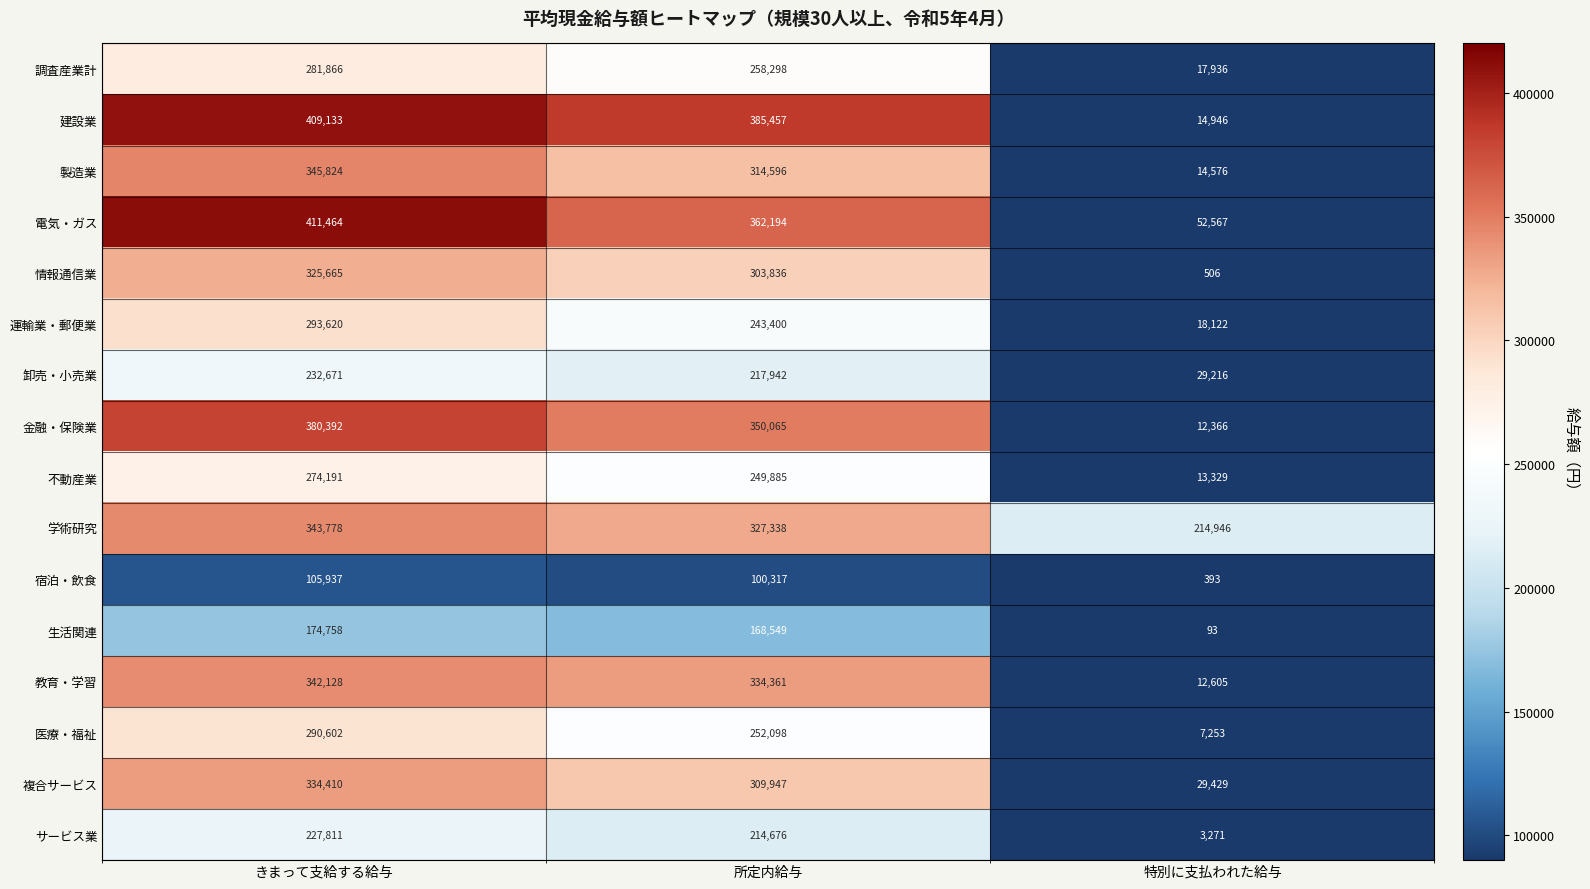

Which series has the largest range (max minus min)?

建設業